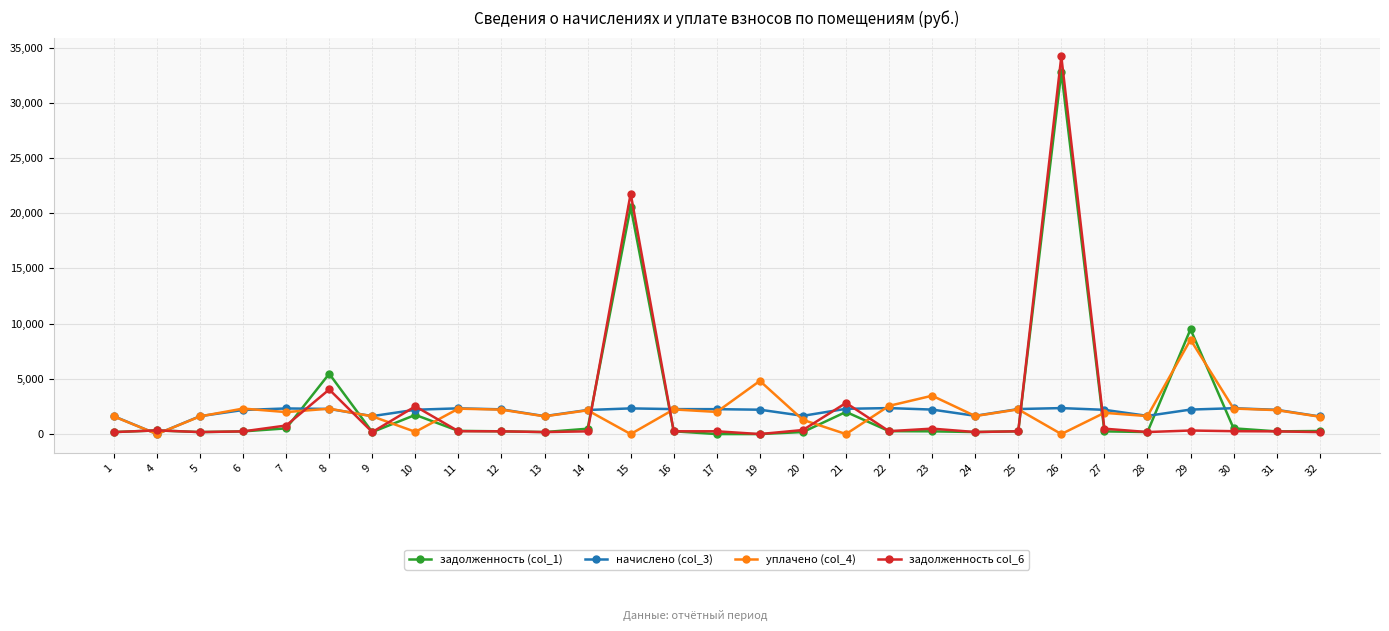

At which category is the sum across all series the highest?

26